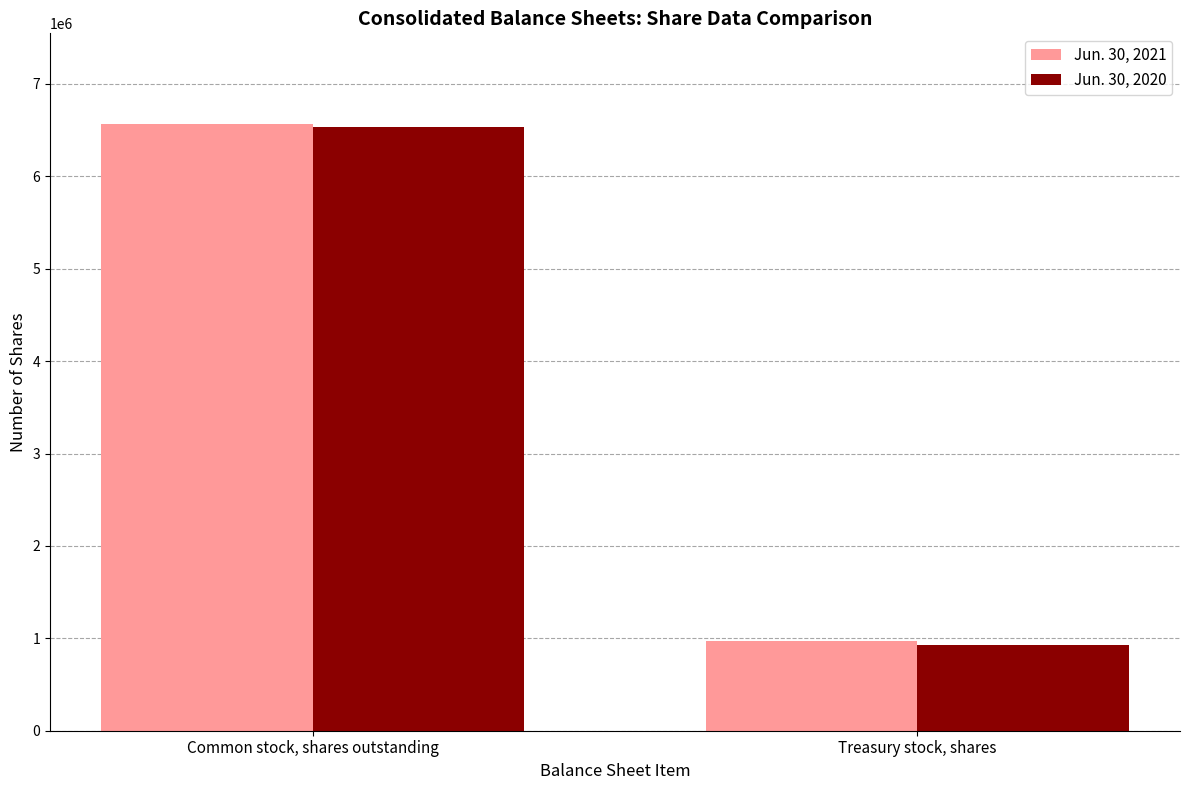

What is the difference between the Jun. 30, 2020 values at Common stock, shares outstanding and Treasury stock, shares?

5605456